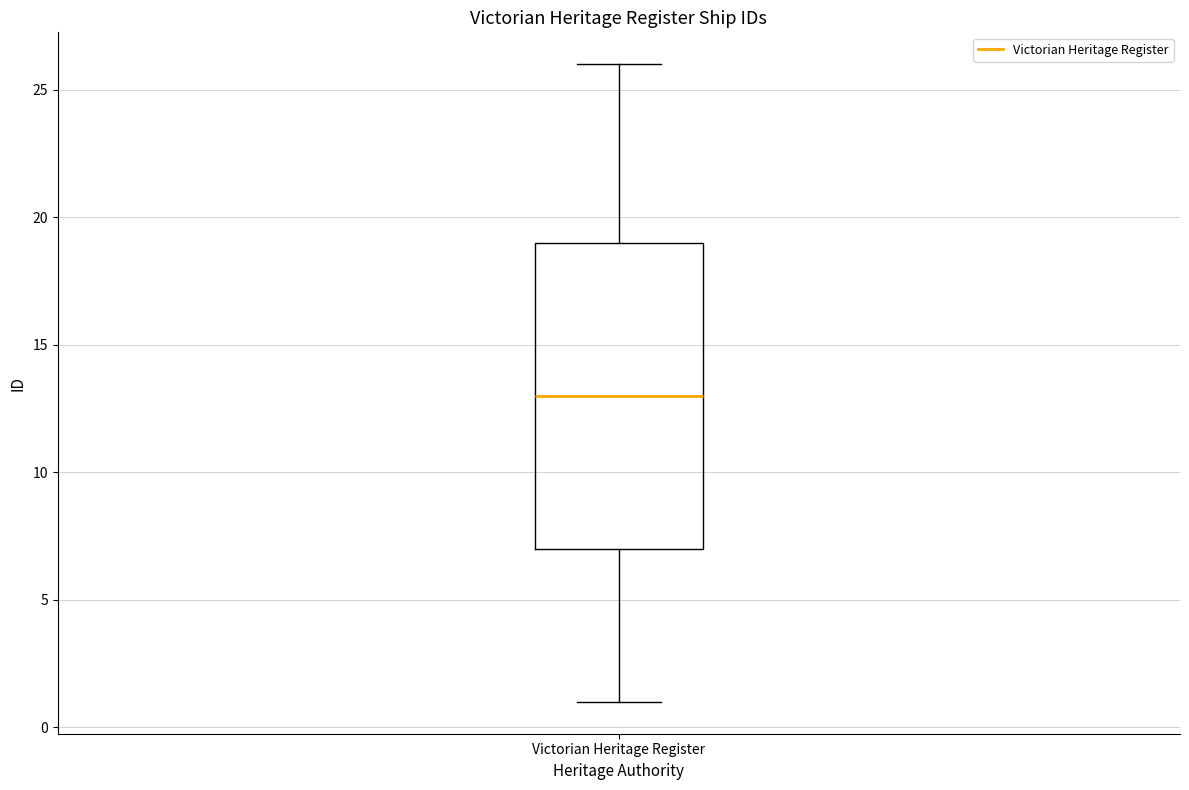

Transcribe this box plot: give where the median line is, the range the box spans, and where the two whiskers end, as read against the y-axis. The values are not printed on the chart, so give them approximately, as read against the axis.

median 13, box 7 to 19, whiskers 1 to 26